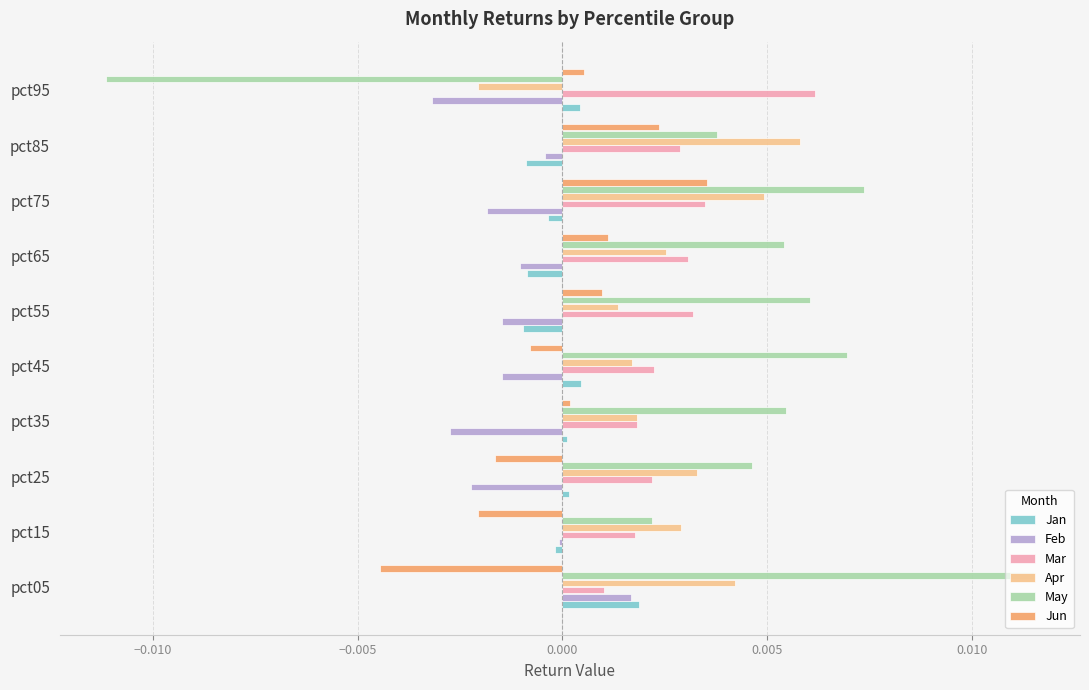

Which series has the largest total across all categories?

May